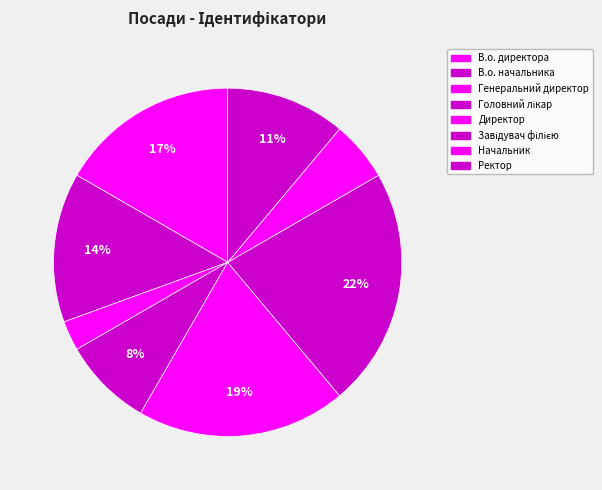

Combined, do Головний лікар and Директор account for over 50%?

No